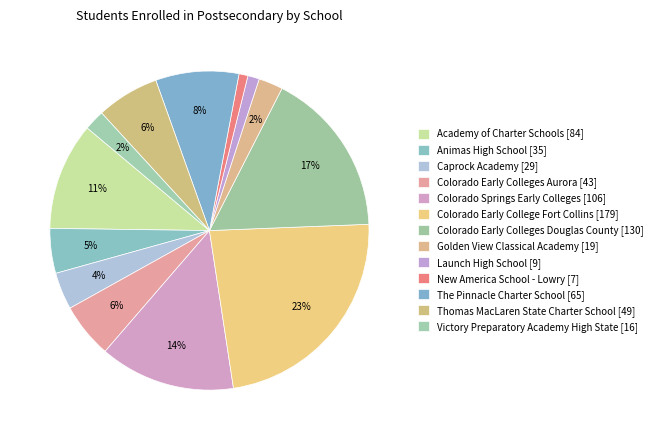

How many slices are in this pie chart?

13